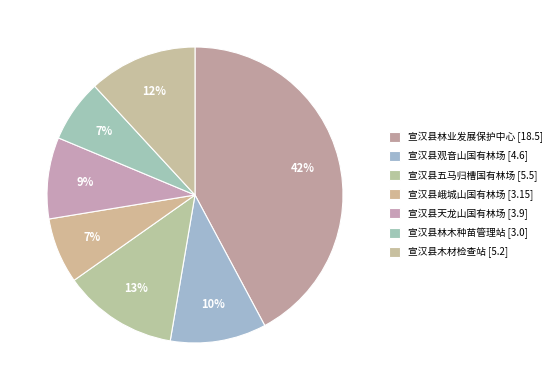

Which category has the smallest portion of the pie?

宣汉县林木种苗管理站